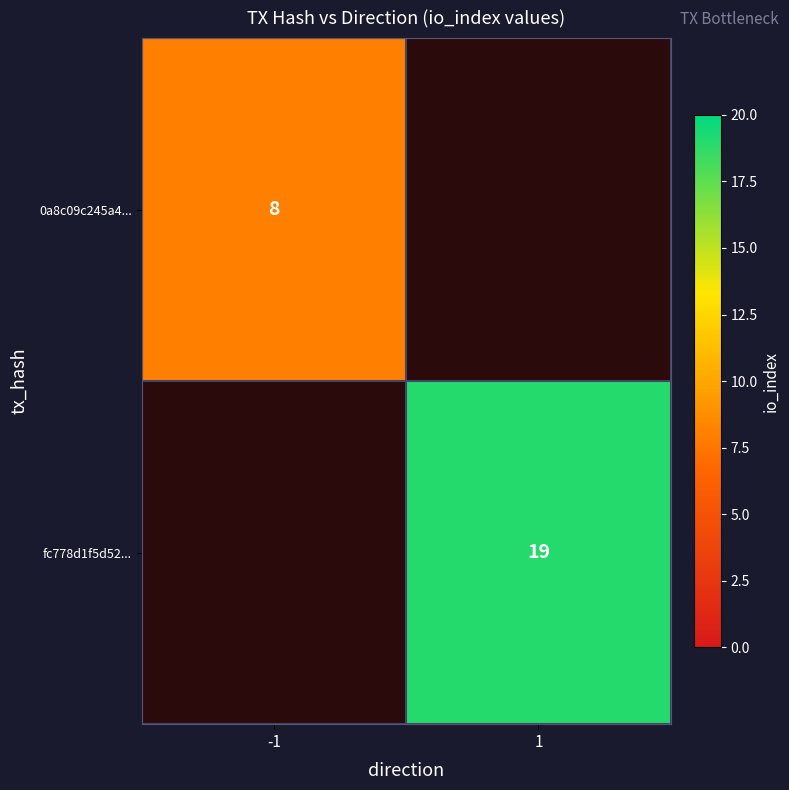

Is it true that 0a8c09c245a4... equals 14 at -1?

False